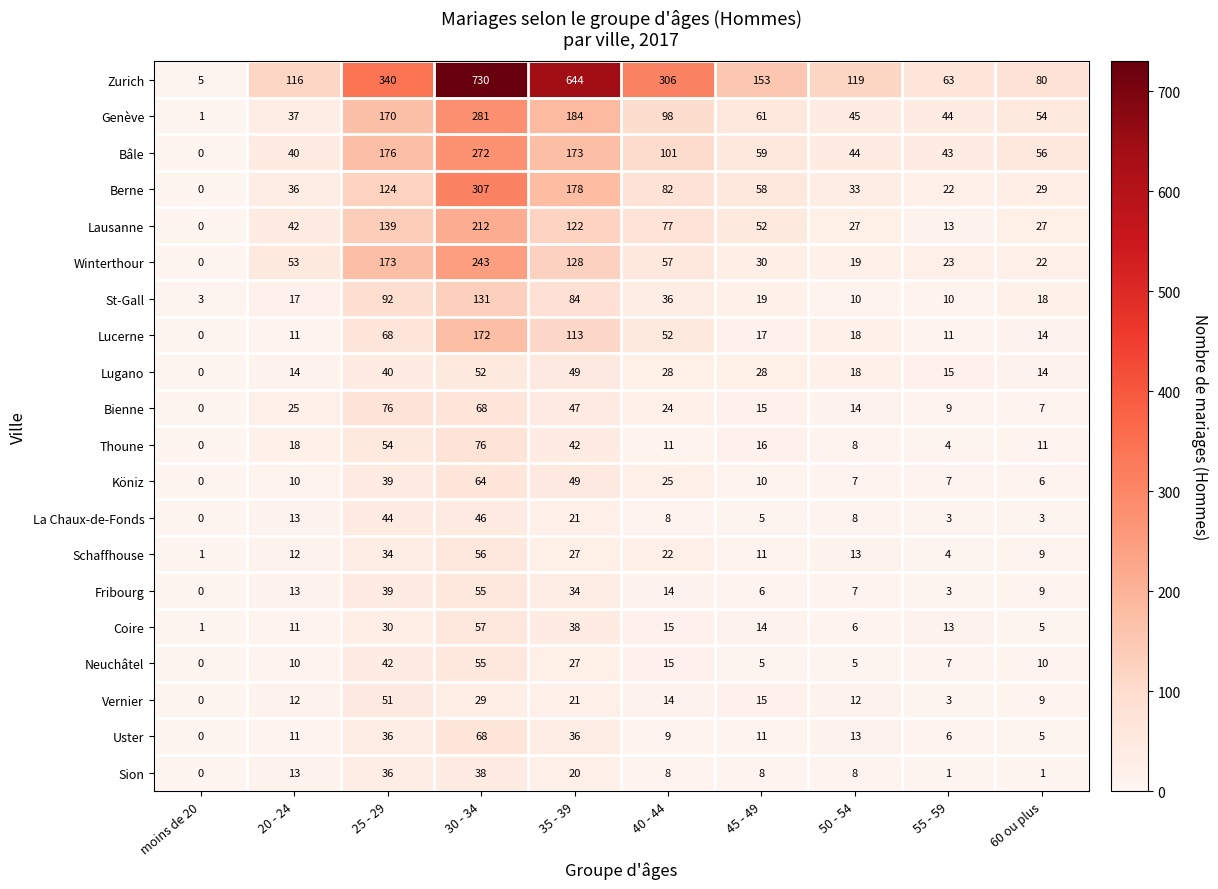

How many data points does each series have?

10